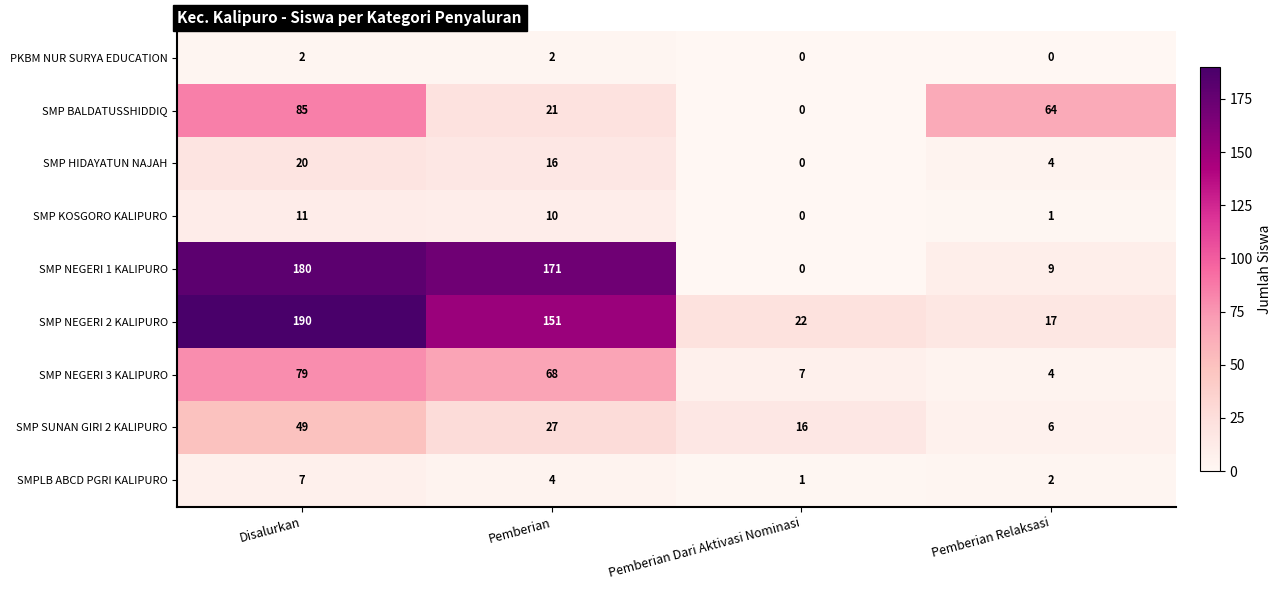

Where does the SMP SUNAN GIRI 2 KALIPURO series first go above 27?

Disalurkan